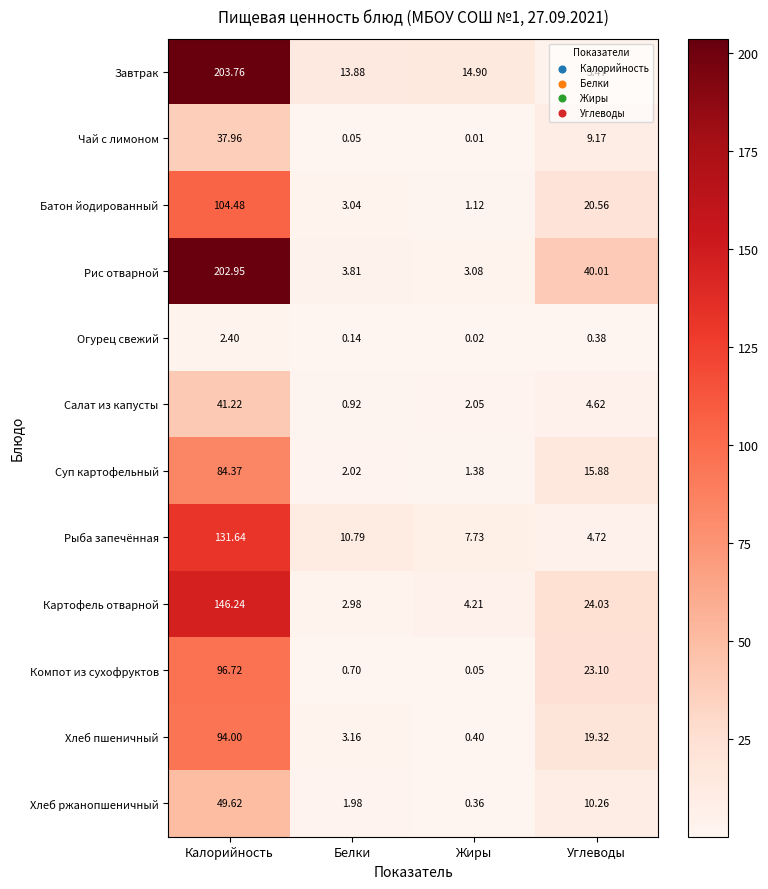

List the series in order of their peak value, highest first.

Завтрак, Рис отварной, Картофель отварной, Рыба запечённая, Батон йодированный, Компот из сухофруктов, Хлеб пшеничный, Суп картофельный, Хлеб ржанопшеничный, Салат из капусты, Чай с лимоном, Огурец свежий